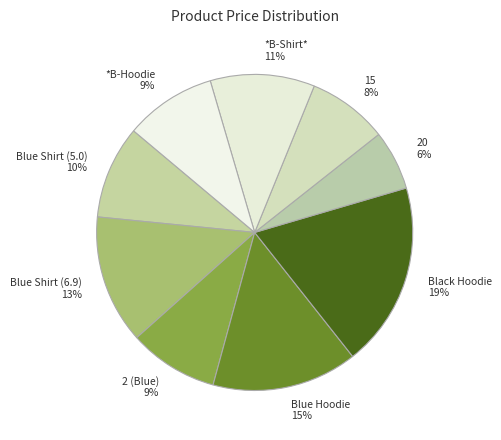

True or false: Blue Shirt (6.9) accounts for 25% of the total.

False